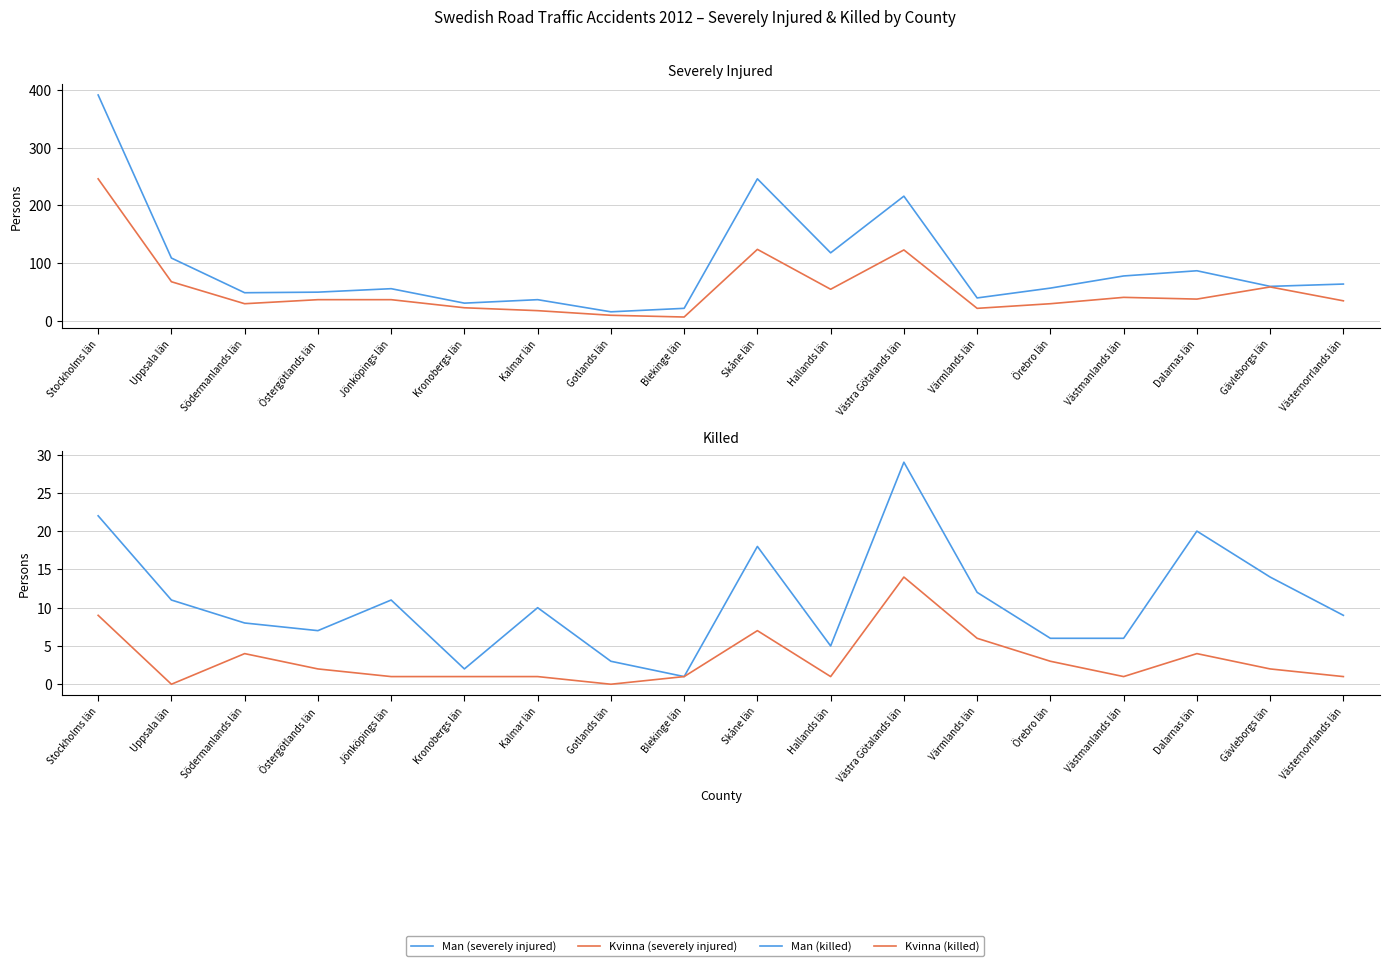

Which series has the largest total across all categories?

Man (severely injured)